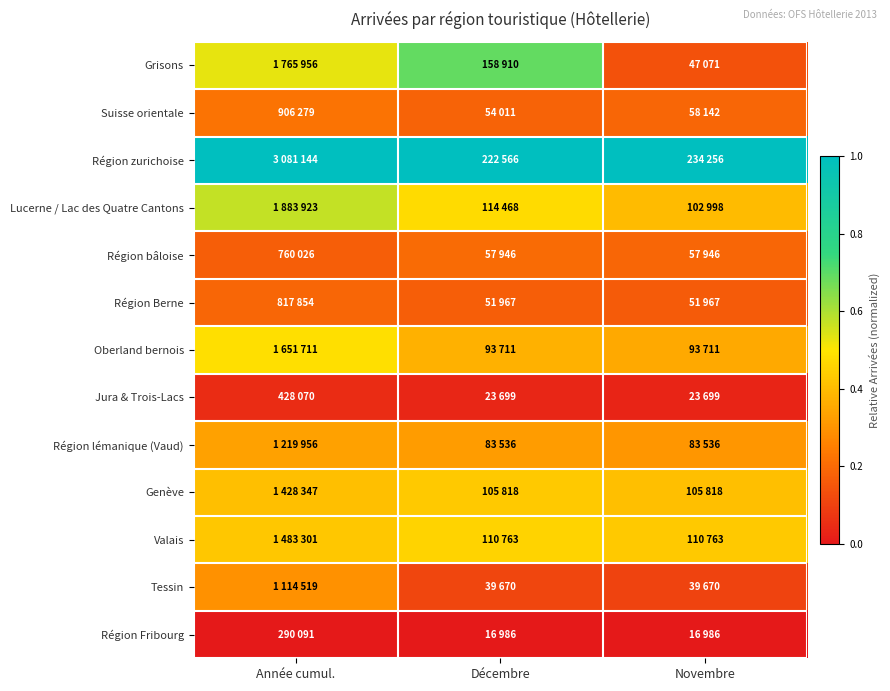

Reading left to right, what are all the values shown in this chart?

Grisons: Année cumul.=0.5	Décembre=0.7	Novembre=0.1
Suisse orientale: Année cumul.=0.2	Décembre=0.2	Novembre=0.2
Région zurichoise: Année cumul.=1.0	Décembre=1.0	Novembre=1.0
Lucerne / Lac des Quatre Cantons: Année cumul.=0.6	Décembre=0.5	Novembre=0.4
Région bâloise: Année cumul.=0.2	Décembre=0.2	Novembre=0.2
Région Berne: Année cumul.=0.2	Décembre=0.2	Novembre=0.2
Oberland bernois: Année cumul.=0.5	Décembre=0.4	Novembre=0.4
Jura & Trois-Lacs: Année cumul.=0.0	Décembre=0.0	Novembre=0.0
Région lémanique (Vaud): Année cumul.=0.3	Décembre=0.3	Novembre=0.3
Genève: Année cumul.=0.4	Décembre=0.4	Novembre=0.4
Valais: Année cumul.=0.4	Décembre=0.5	Novembre=0.4
Tessin: Année cumul.=0.3	Décembre=0.1	Novembre=0.1
Région Fribourg: Année cumul.=0.0	Décembre=0.0	Novembre=0.0